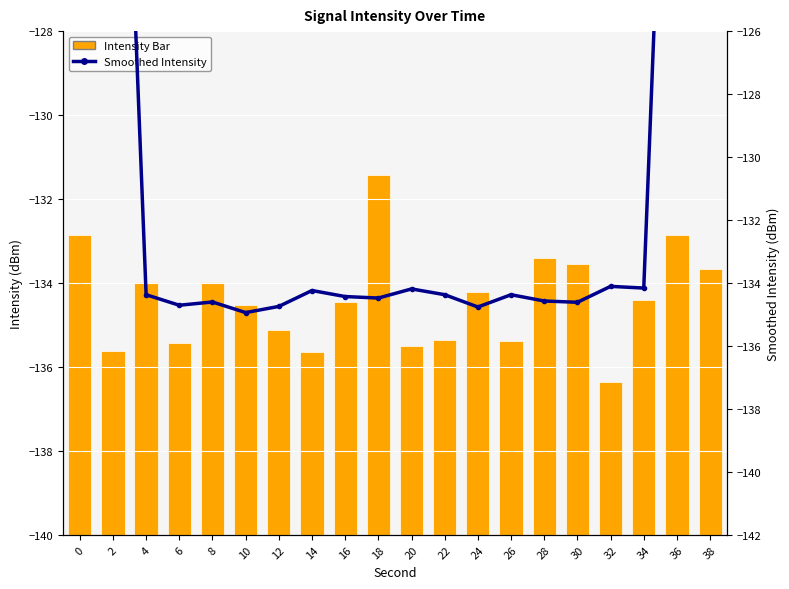

Which category has the highest value across all series?

18